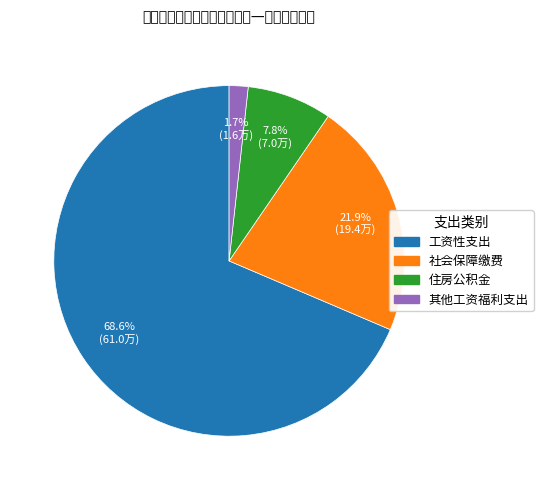

What percentage is NOT represented by 工资性支出?

31.4%